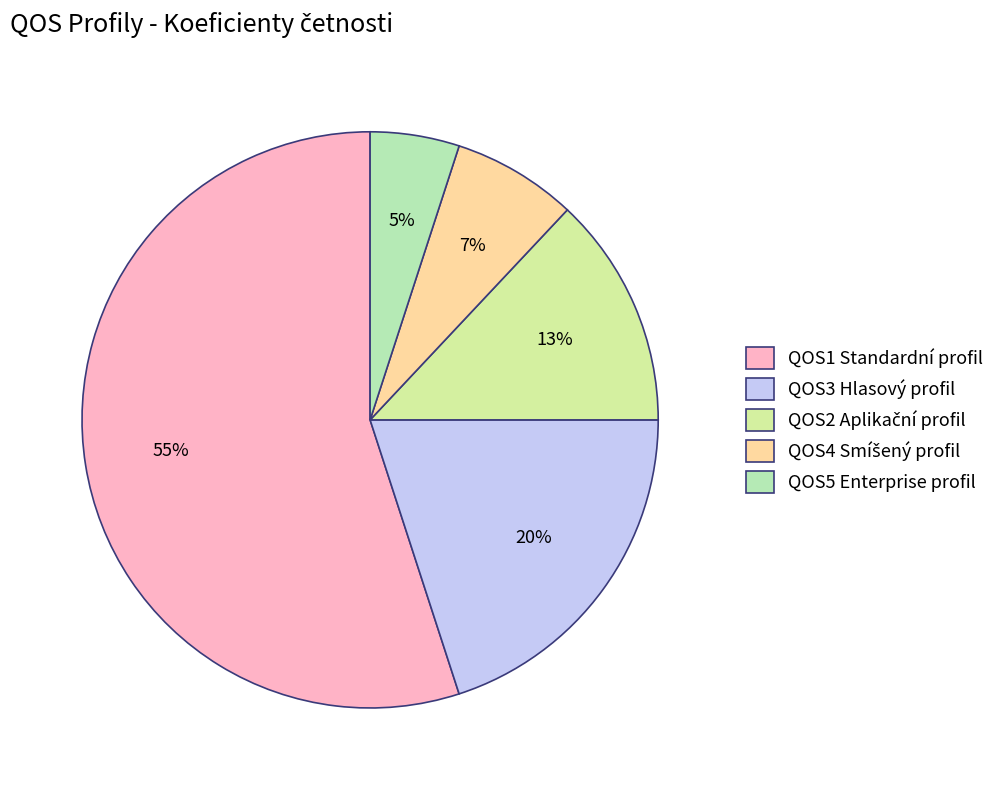

Which category accounts for the majority?

QOS1 Standardní profil